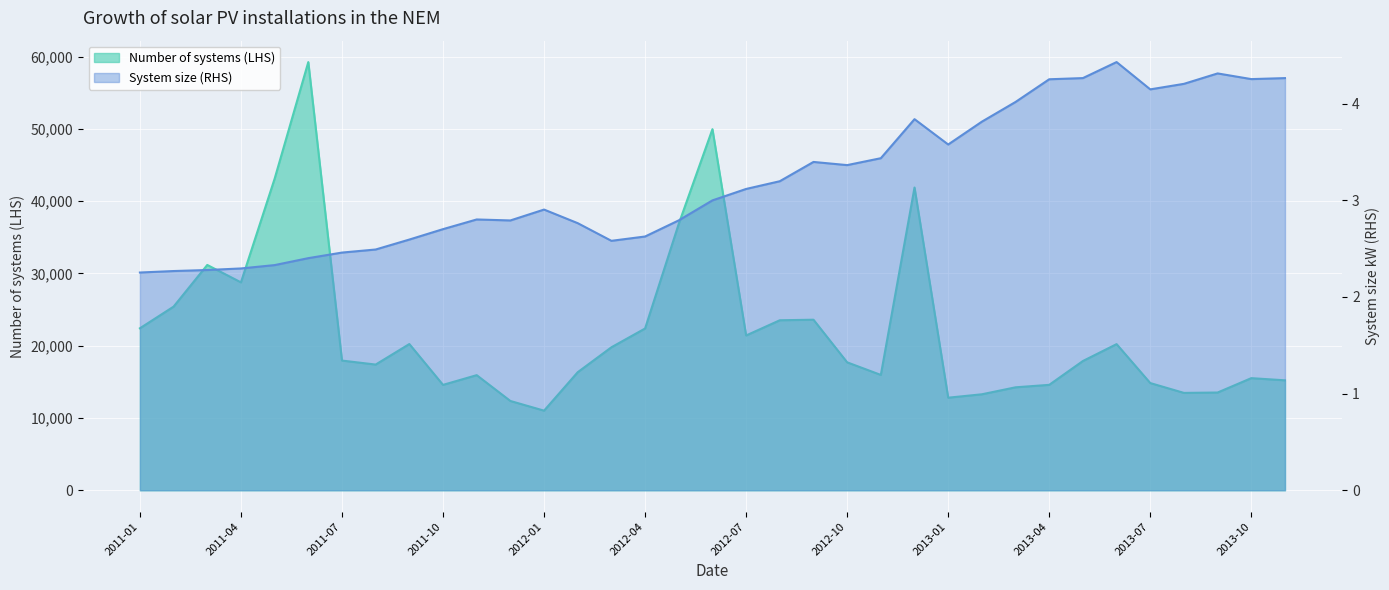

Rank the series at 2012-06 from highest to lowest value.

Number of systems (LHS), System size (RHS)